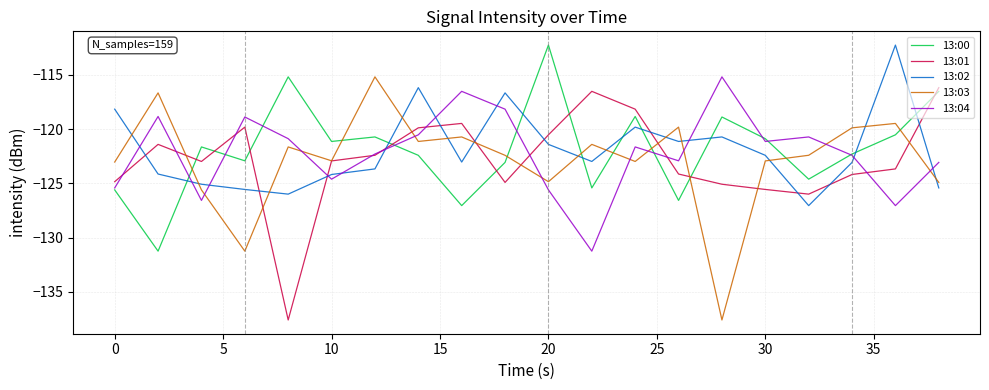

Which series ends up on top after the final intersection of 13:02 and 13:00?

13:00